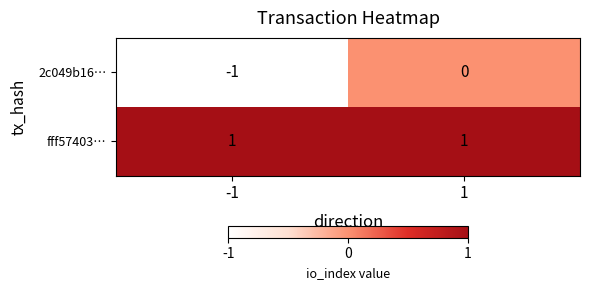

Rank the series at -1 from highest to lowest value.

fff57403…, 2c049b16…